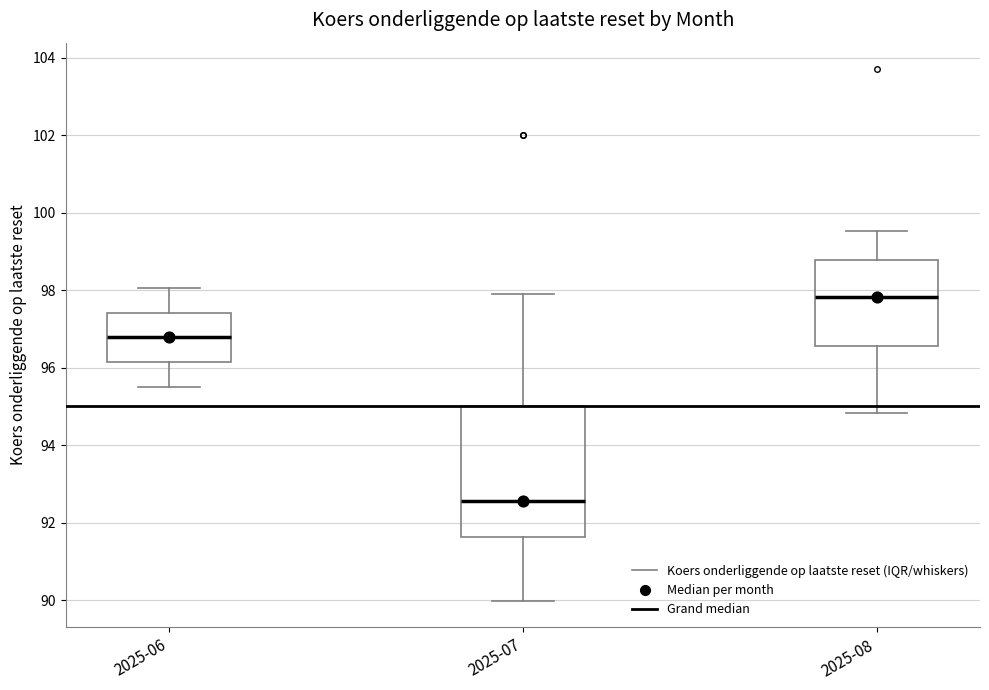

Which box's median line is the highest?

2025-08